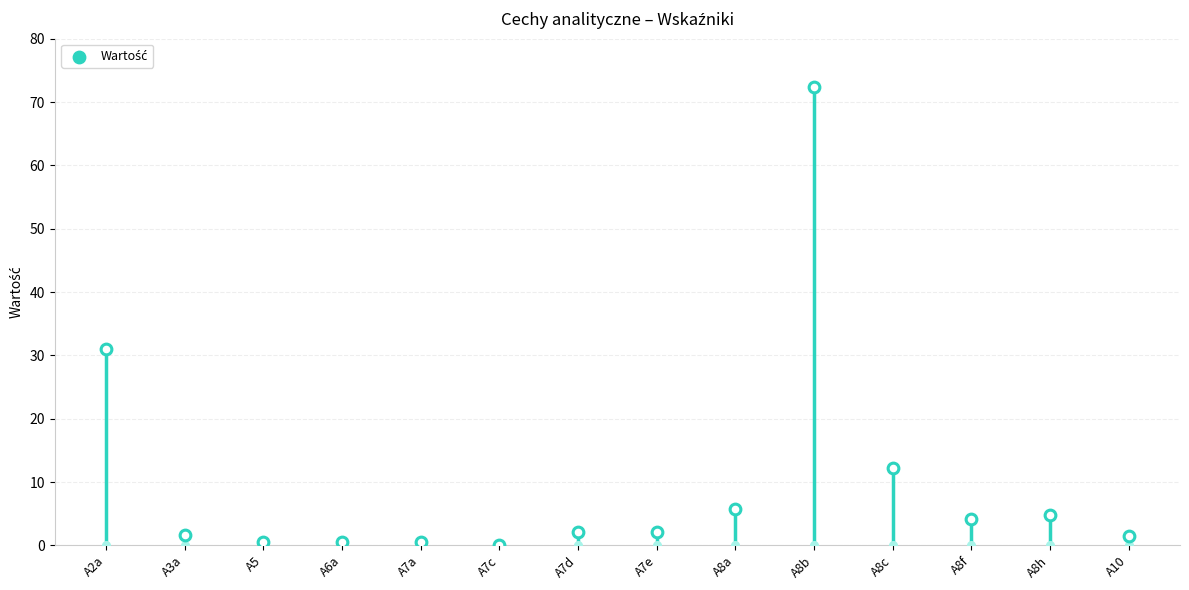

What is the ratio of the value at A8h to the value at A3a?

3.0